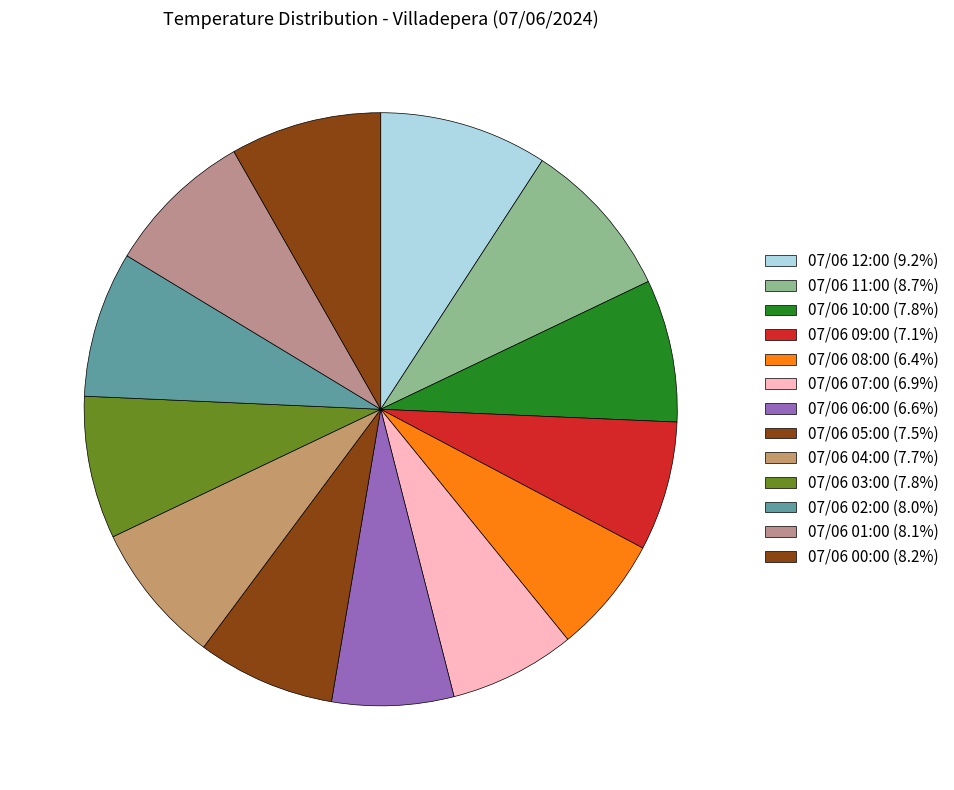

True or false: 07/06 12:00 accounts for 9% of the total.

True